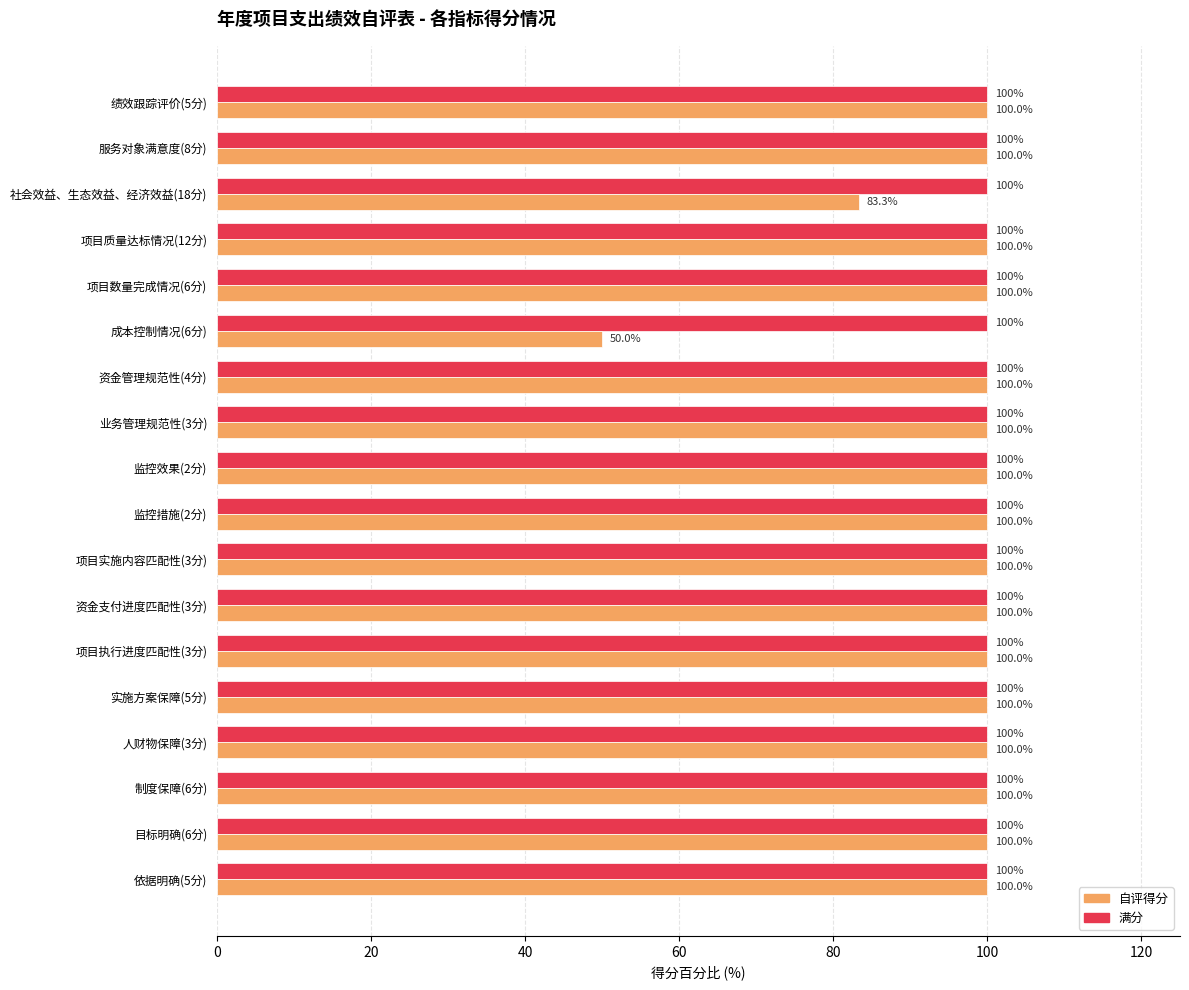

What is the total value across all series at 项目执行进度匹配性(3分)?

200.0